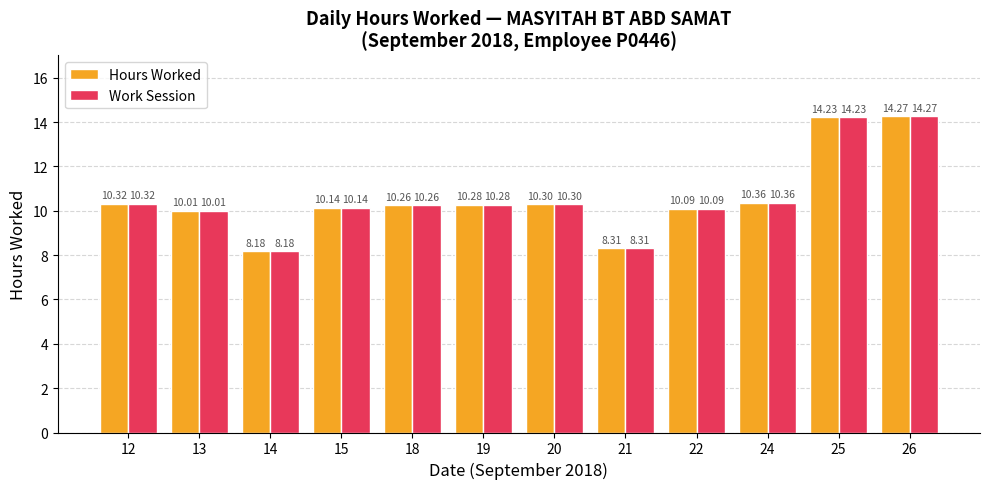

At which category is the sum across all series the highest?

26